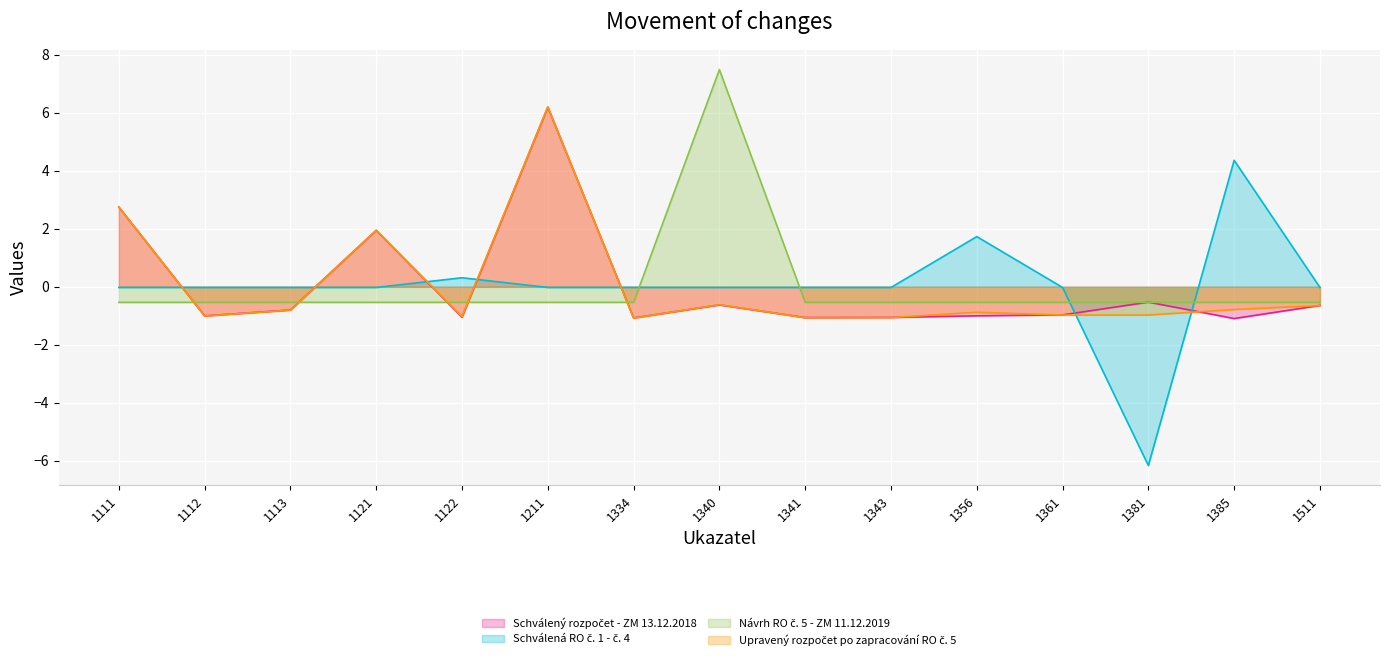

What is the minimum value for Schválený rozpočet - ZM 13.12.2018?

-1.1